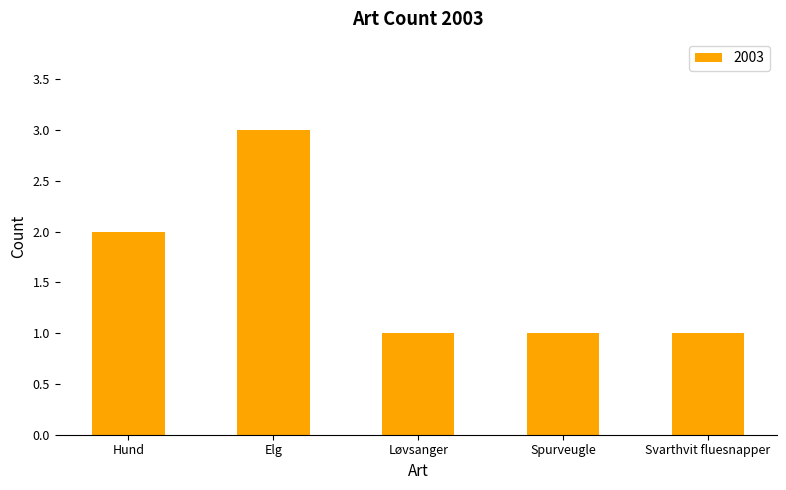

Reading left to right, what are all the values shown in this chart?

Hund=2	Elg=3	Løvsanger=1	Spurveugle=1	Svarthvit fluesnapper=1